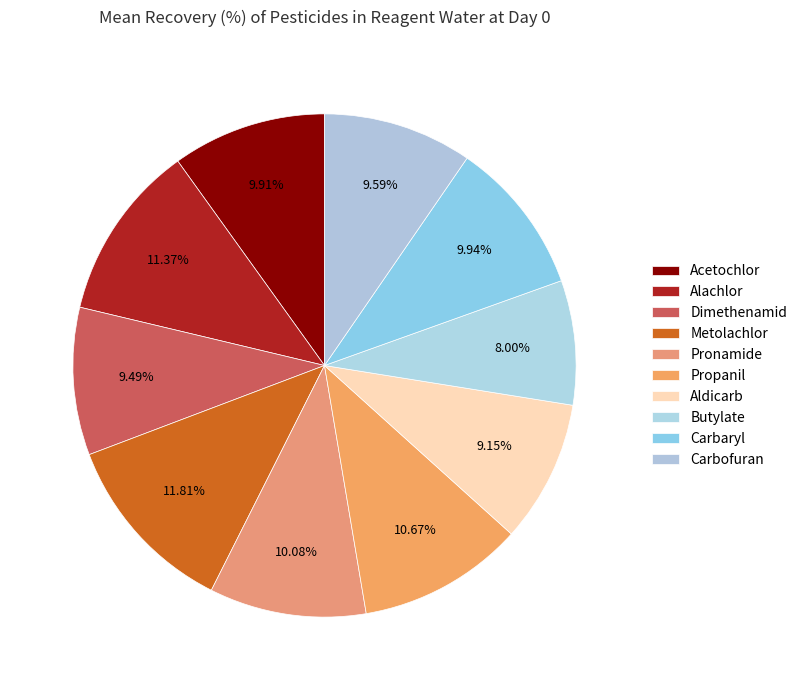

To the nearest percent, what is the difference between the largest and smallest slice percentages?

4%